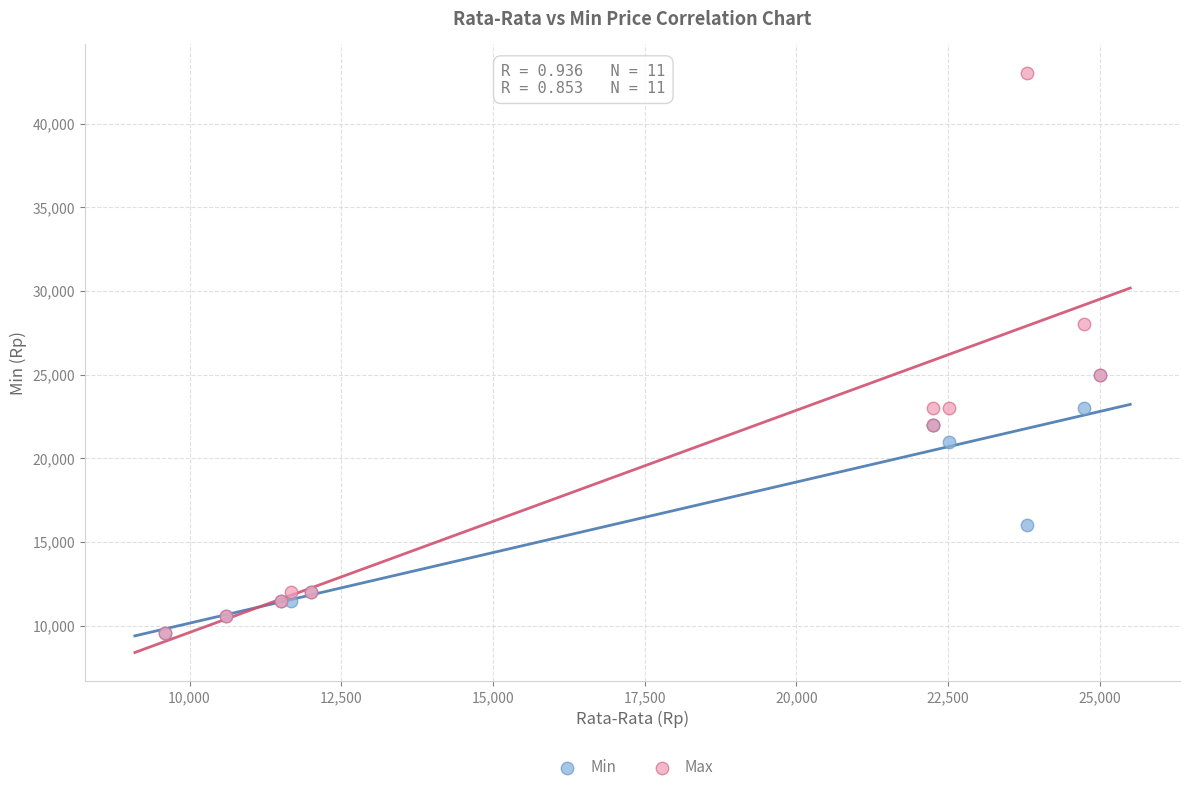

What are all the series names shown in the legend?

Min, Max